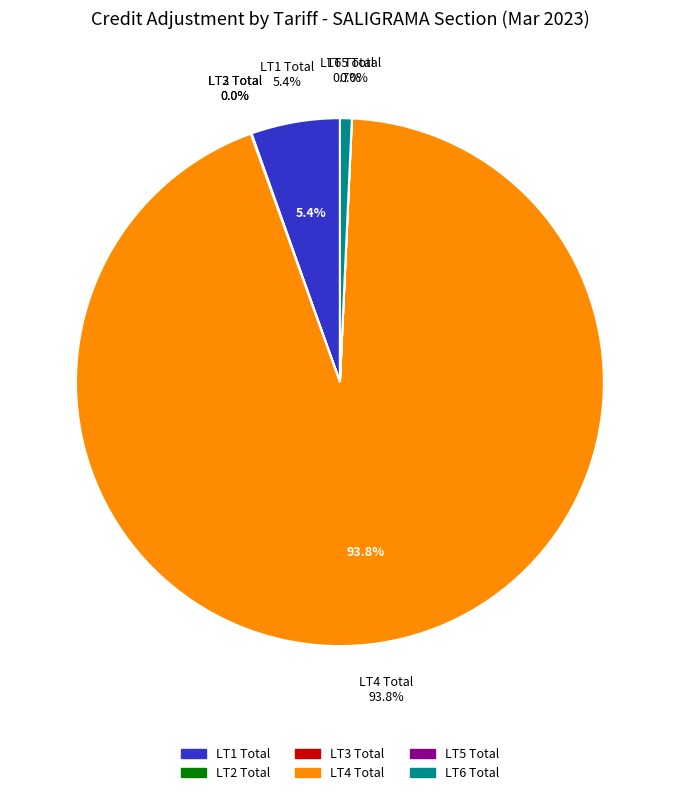

True or false: LT7 Total accounts for 10% of the total.

False